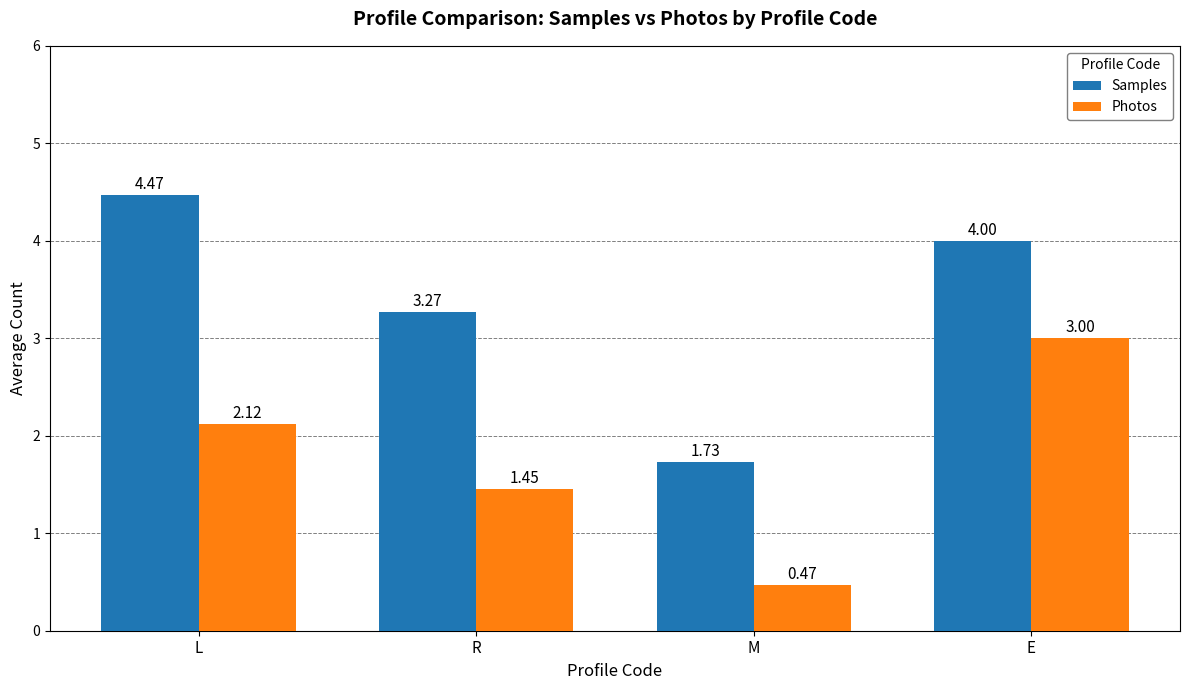

Is it true that Samples equals 0.7 at M?

False